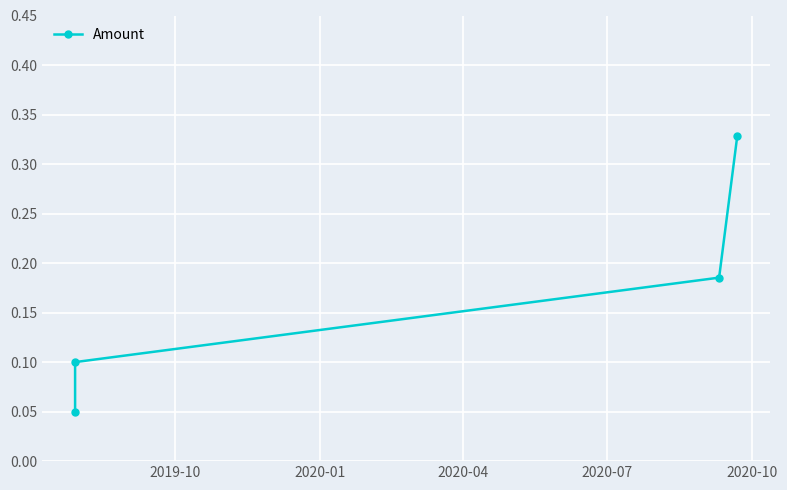

Count the values in the range 0 to 1.

4